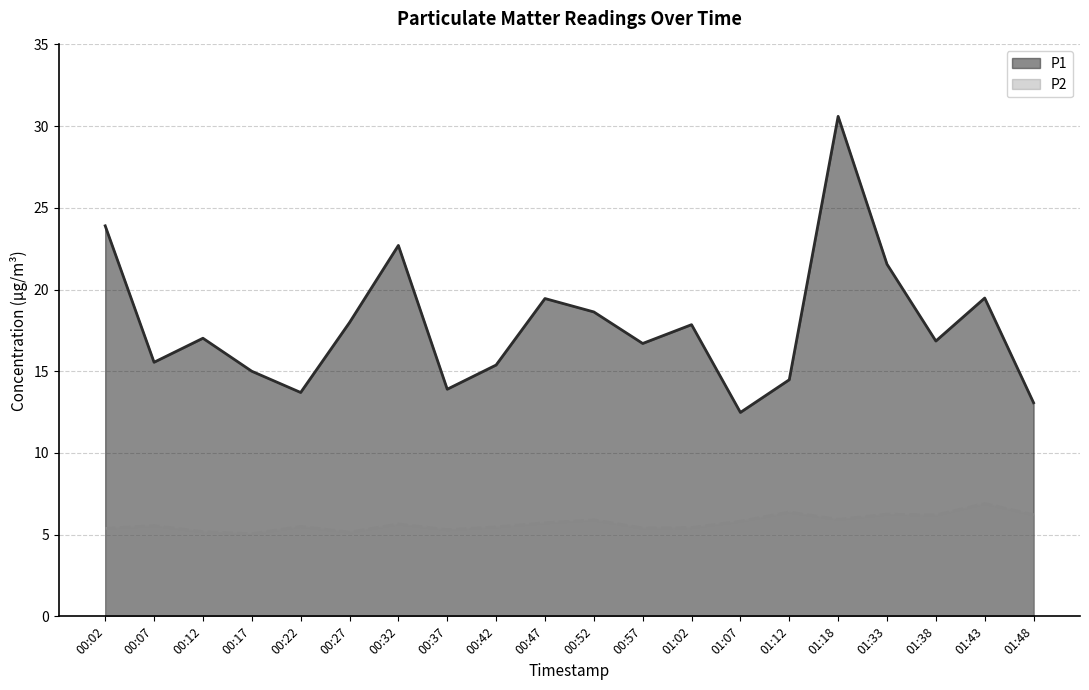

What is the sum of the P2 values at 00:12 and 00:42?

10.6